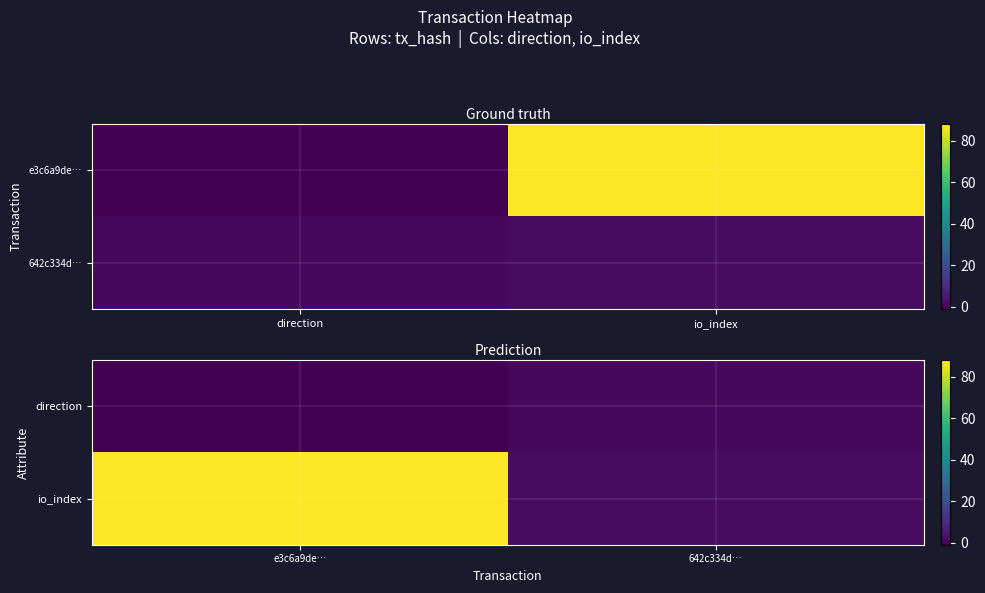

How many values in the direction series are below 1?

1